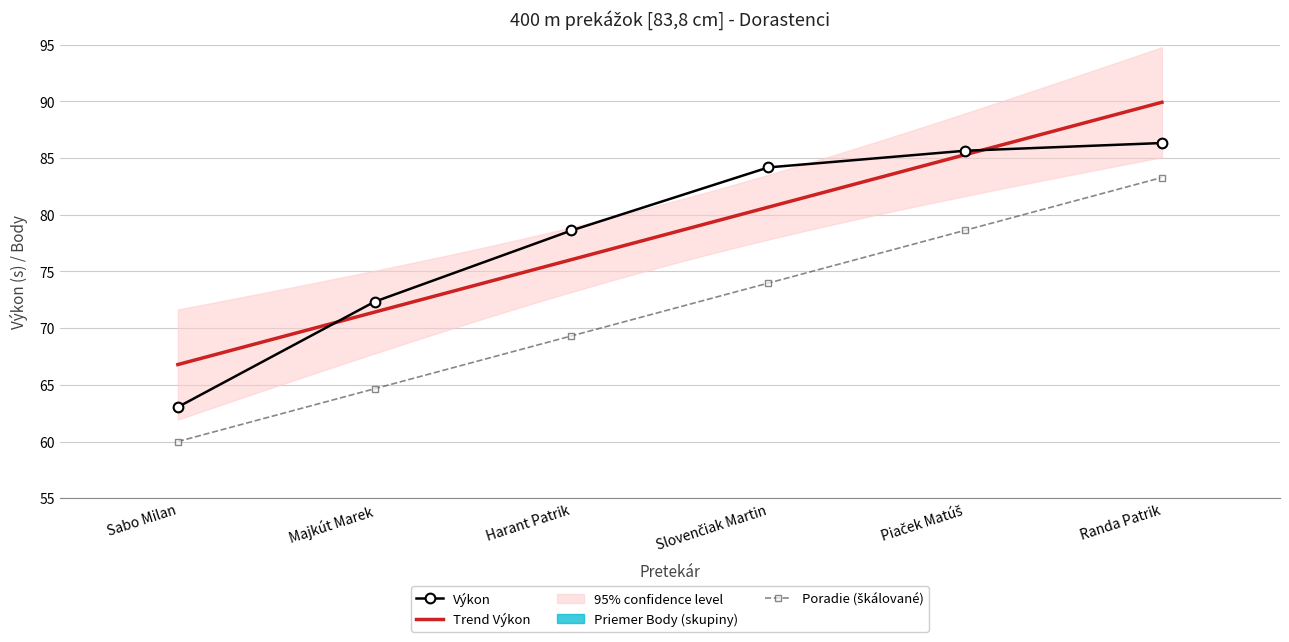

What is the difference between the second highest and second lowest values in the Výkon series?

13.3